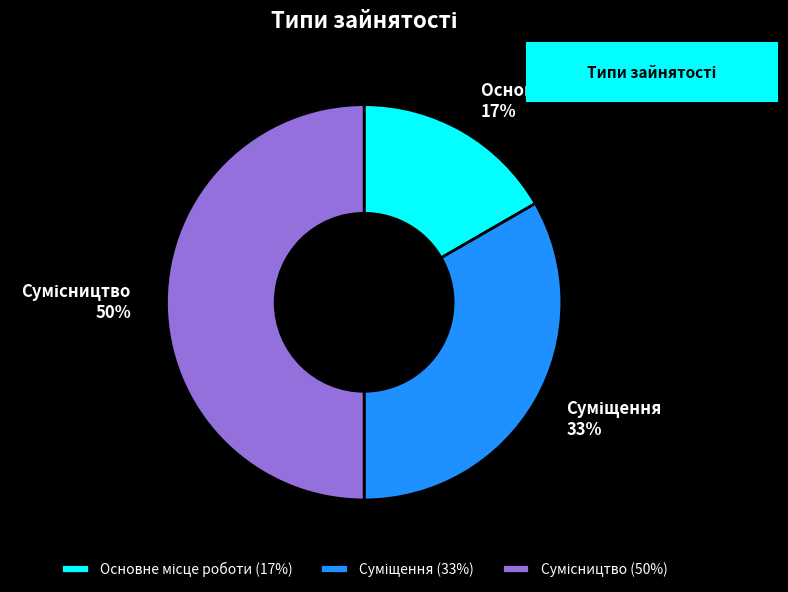

To the nearest percent, what is the average slice percentage?

33%